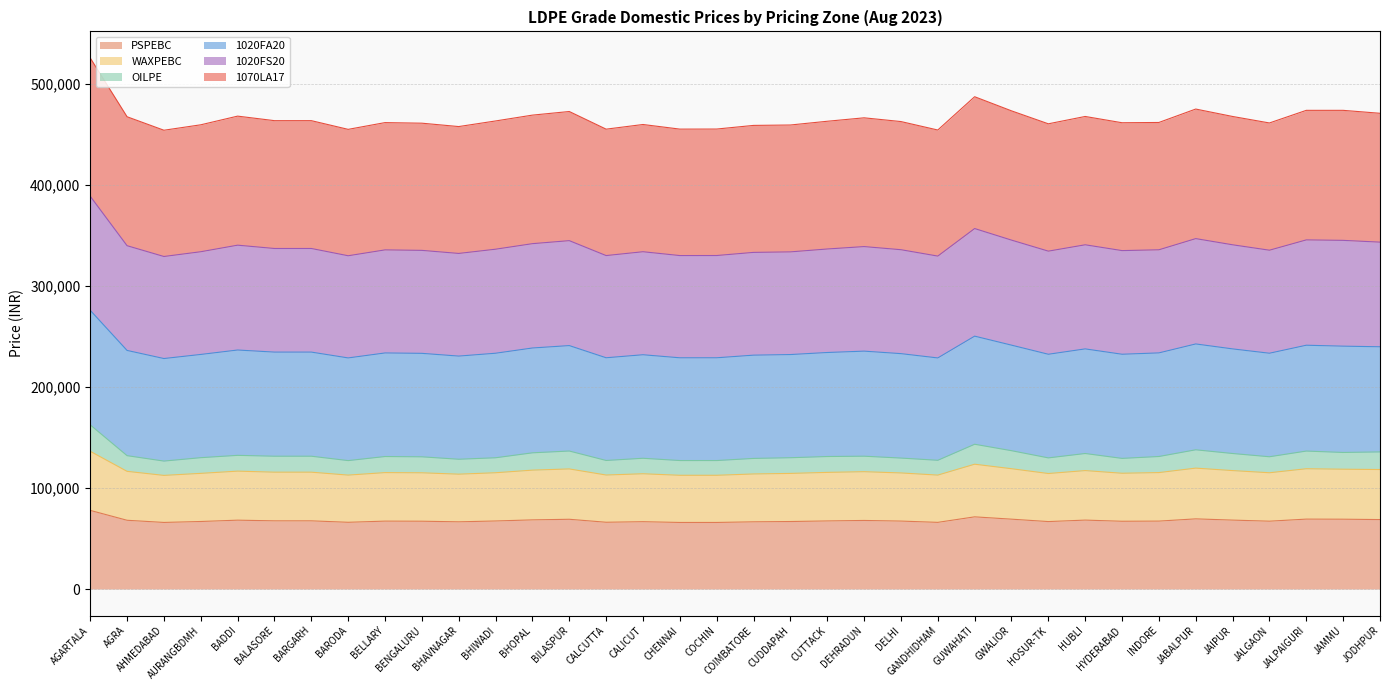

Where does the 1070LA17 series first go above 115318?

AGARTALA